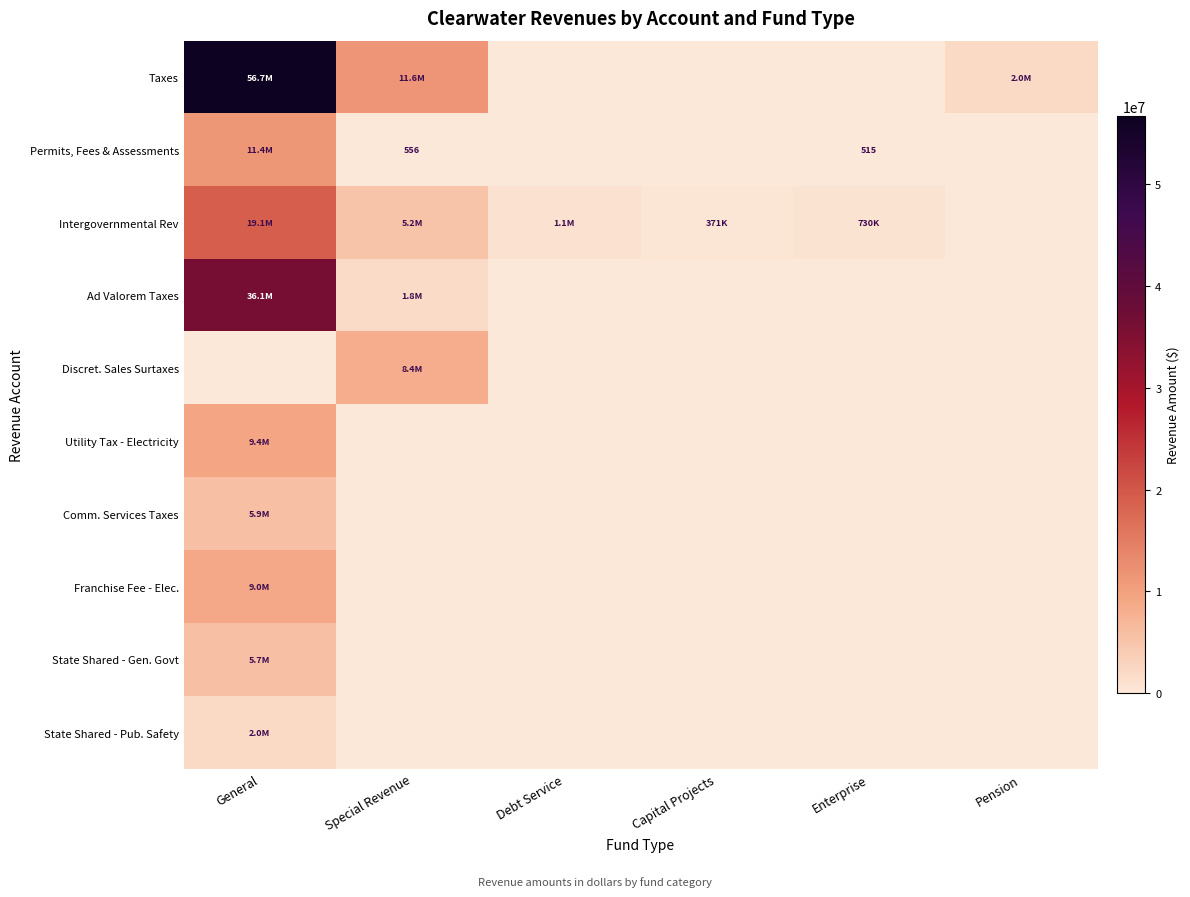

Which category has the lowest value in the Permits, Fees & Assessments series?

Debt Service